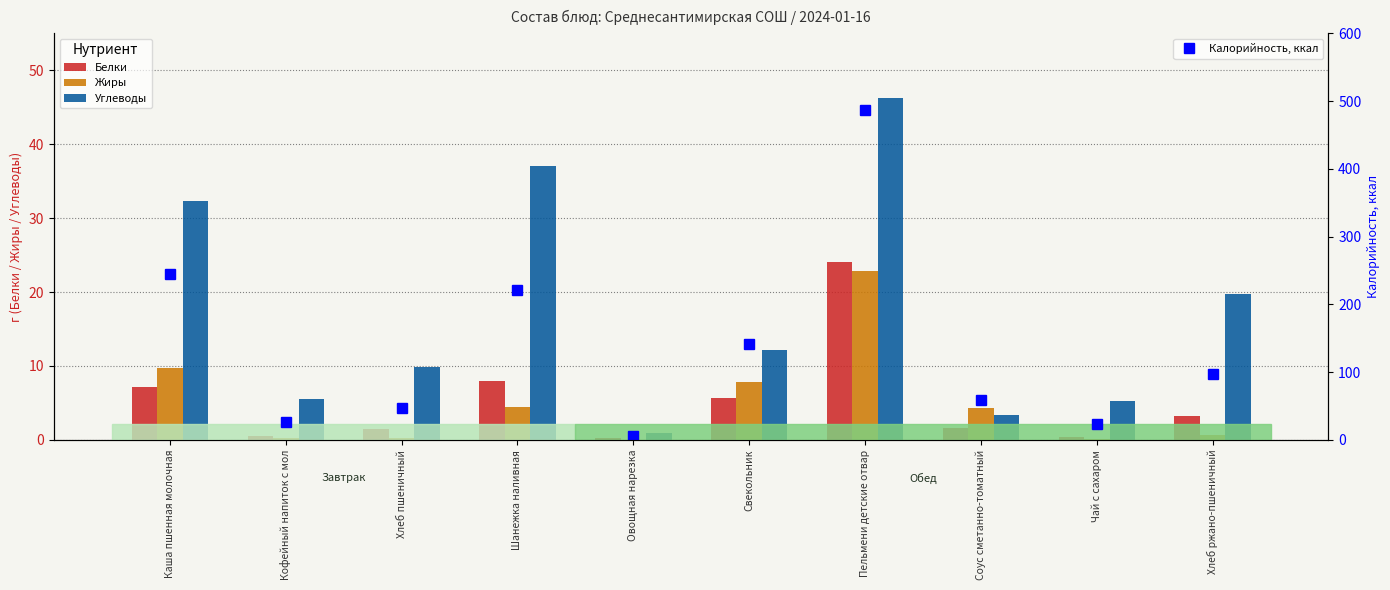

What is the difference between the highest and lowest values at Шанежка наливная?

216.3